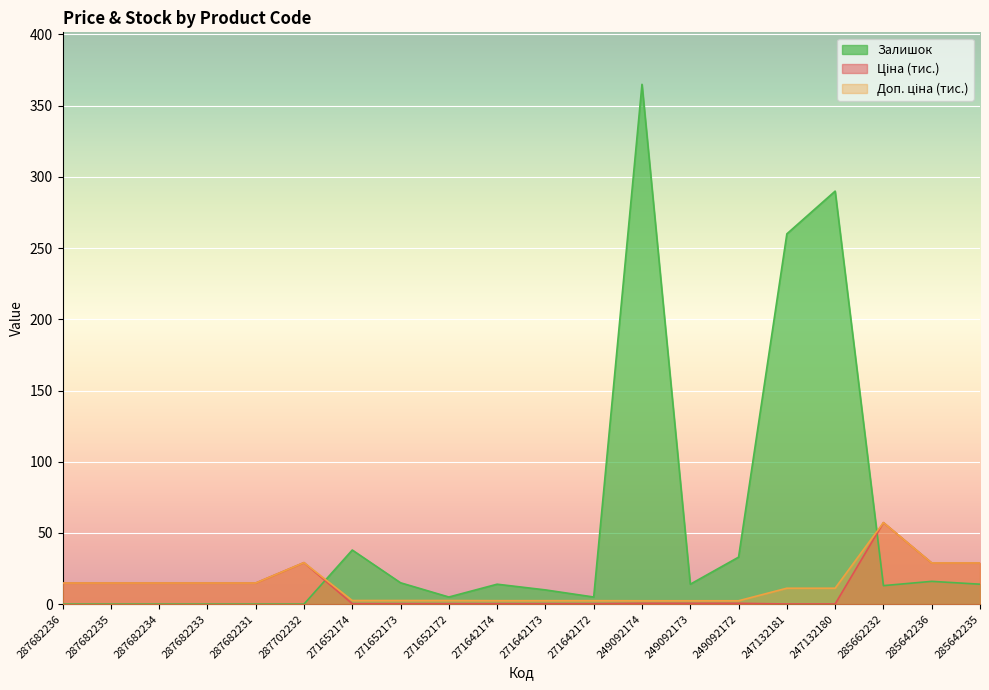

What is the difference between the maximum and minimum values in the Доп. ціна series?

54.9